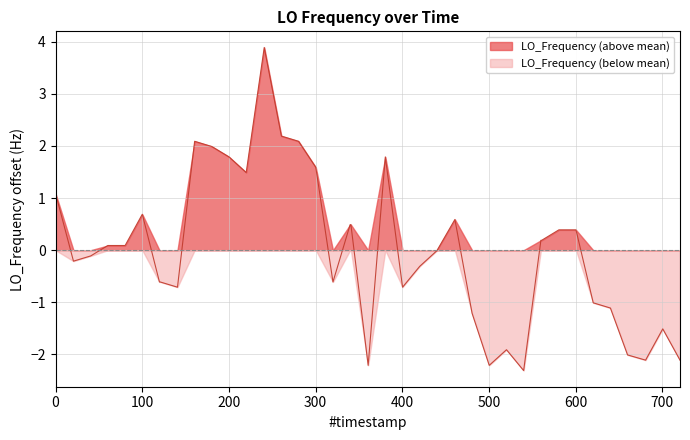

Which series has the largest total across all categories?

LO_Frequency (above mean)